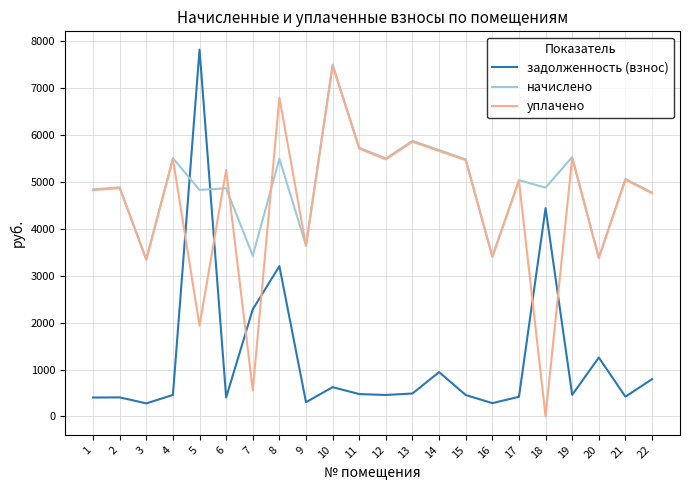

Is this an area chart (filled region under the line)?

No